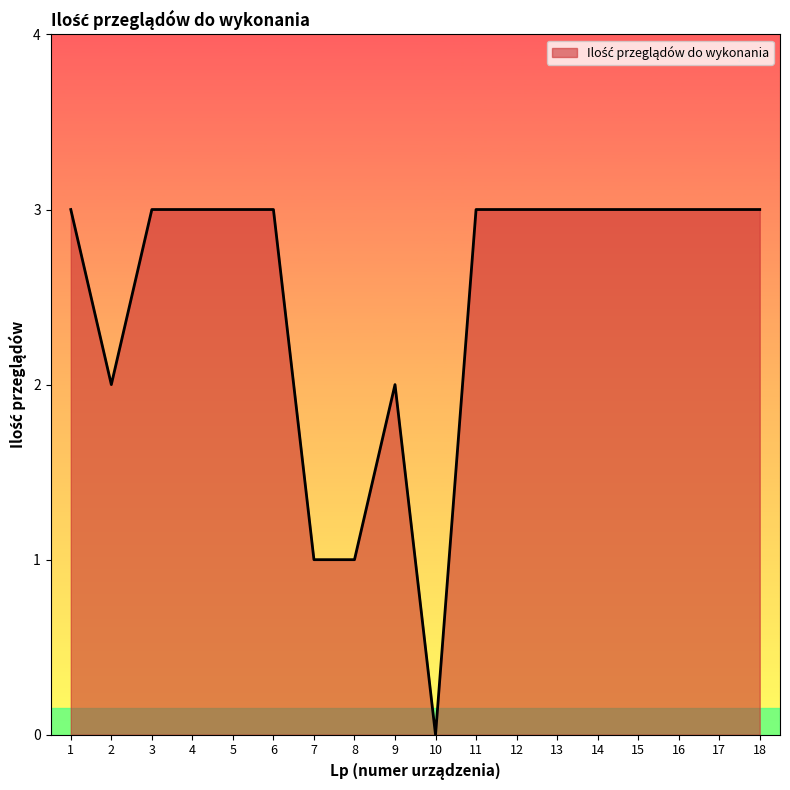

How many lines are shown in the chart?

1